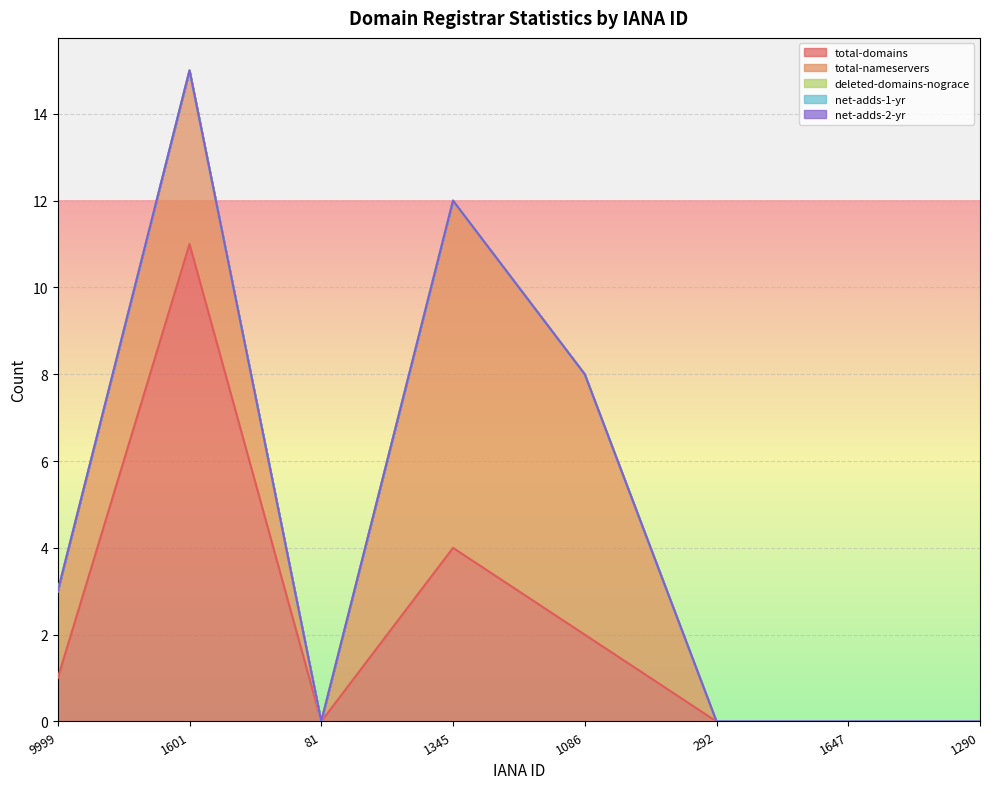

Which category has the highest value in the total-nameservers series?

1345